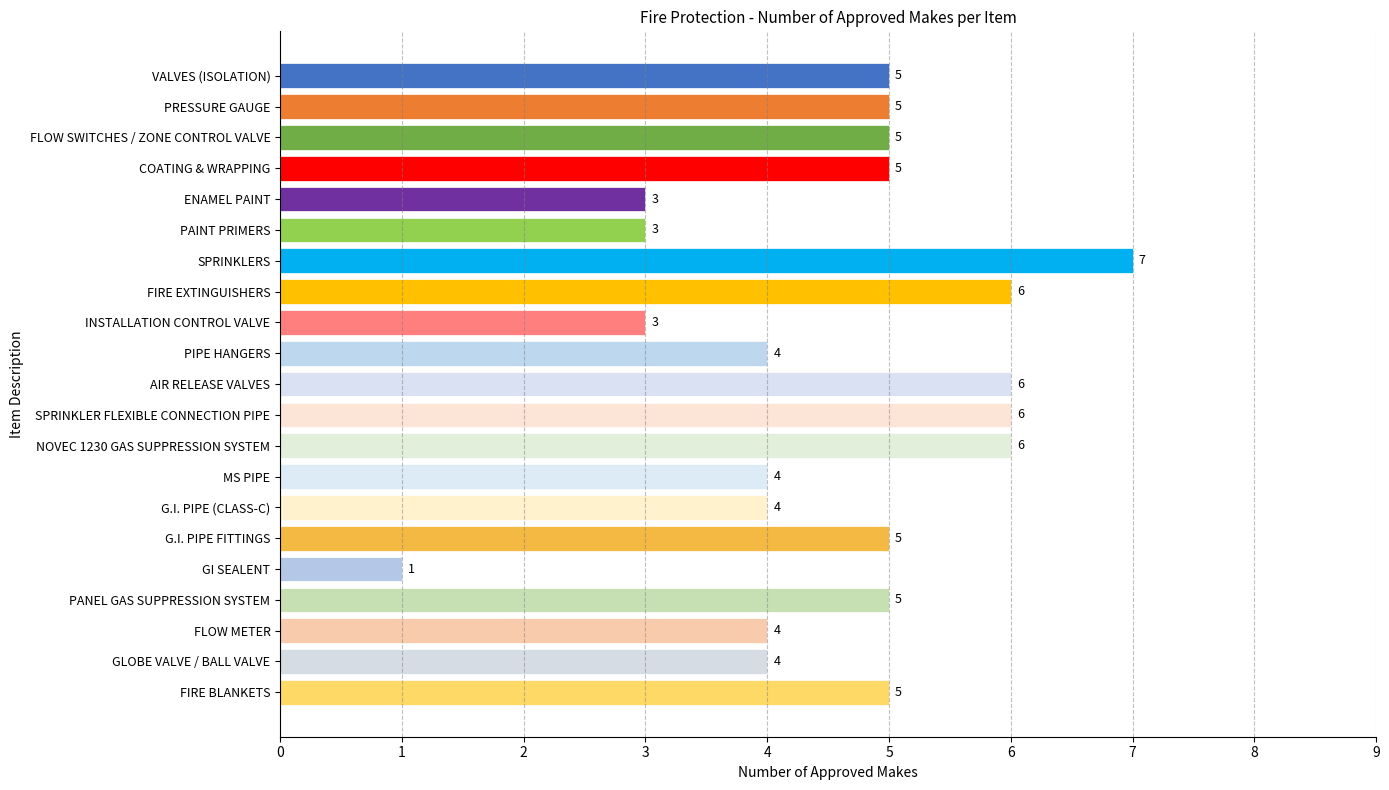

Approximately how many times larger is the value at PIPE HANGERS compared to MS PIPE?

1.0